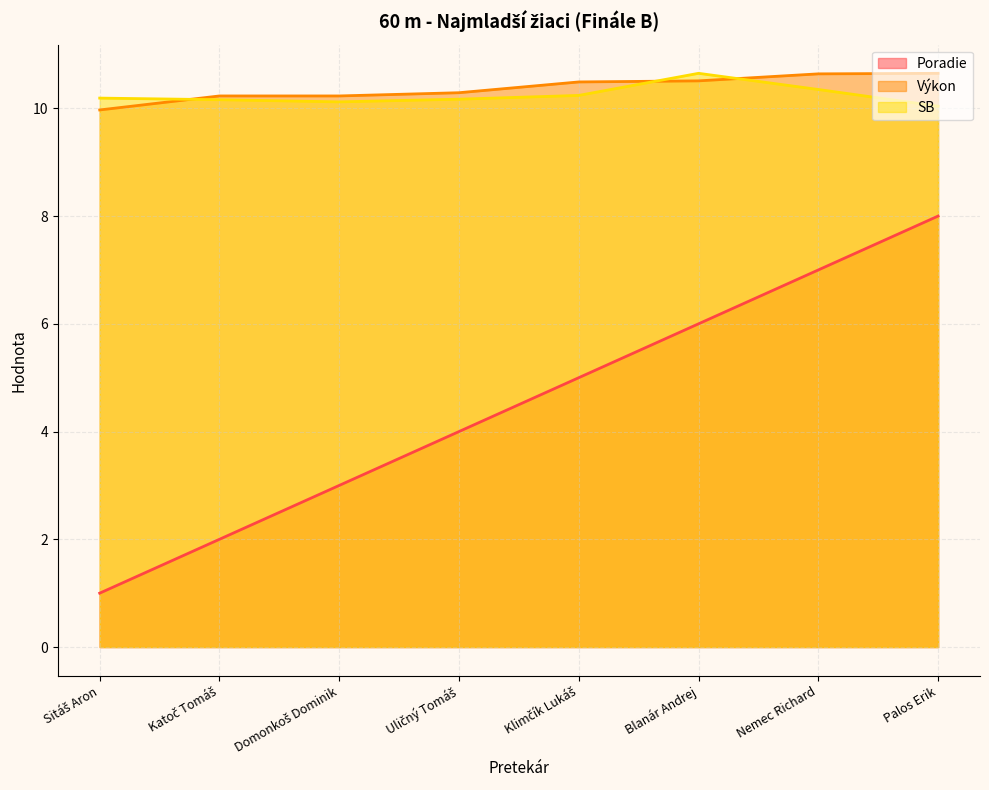

Reading right to left, list all the values displayed in this chart.

Poradie: 8.0	7.0	6.0	5.0	4.0	3.0	2.0	1.0
Výkon: 10.7	10.6	10.5	10.5	10.3	10.2	10.2	10.0
SB: 10.0	10.3	10.7	10.2	10.2	10.1	10.2	10.2